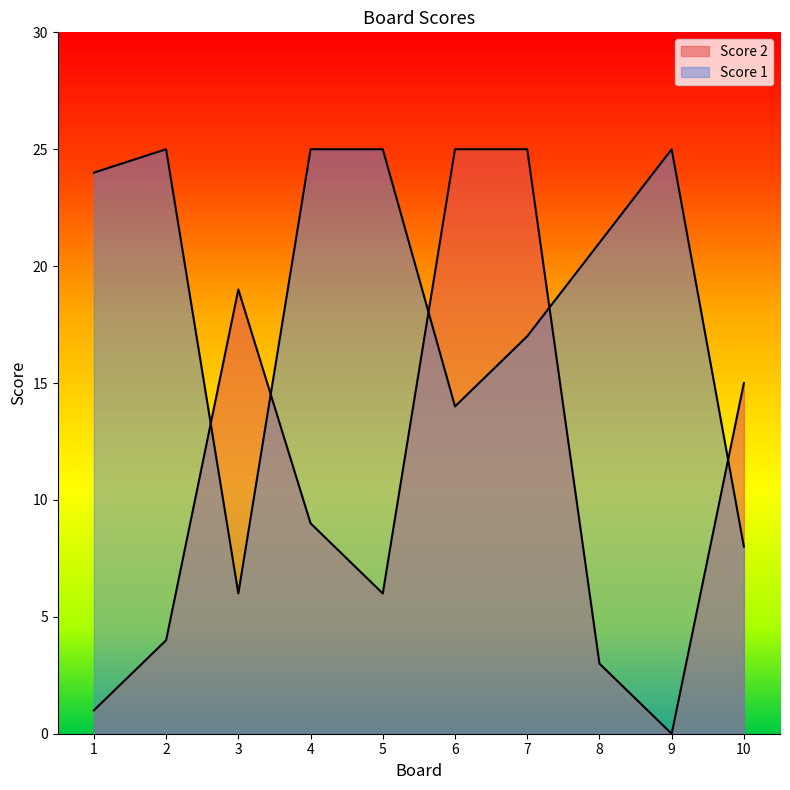

Which category has the highest value in the Score 2 series?

6